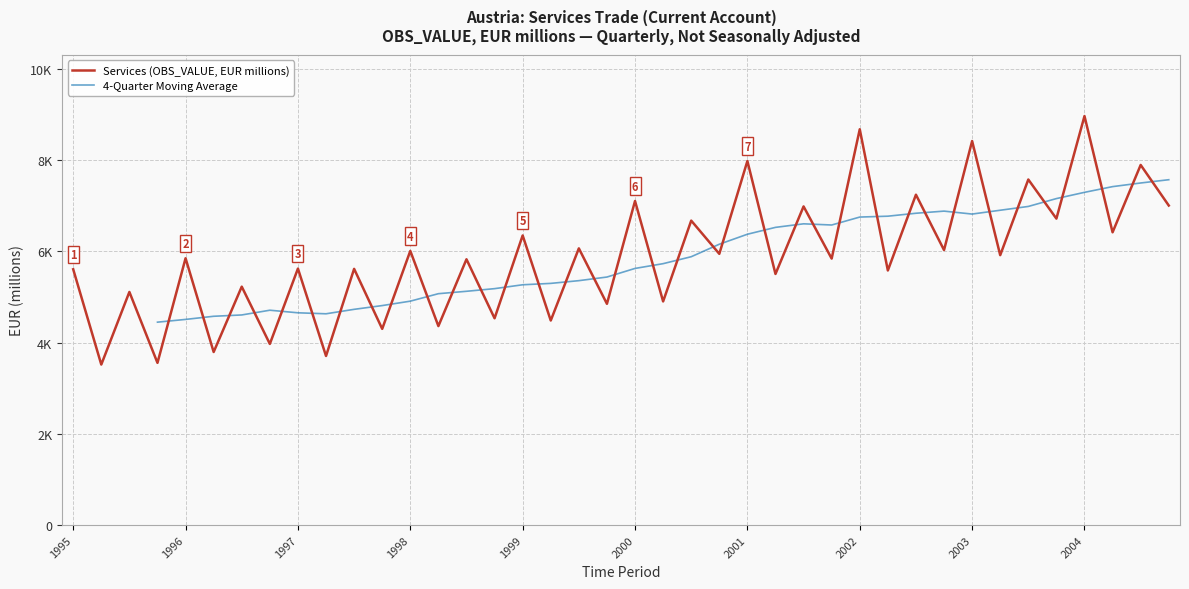

Reading right to left, list all the values displayed in this chart.

7002	7891	6415	8962	6715	7572	5914	8415	6026	7239	5579	8673	5839	6982	5502	7977	5943	6671	4900	7101	4848	6063	4482	6346	4531	5824	4360	6007	4299	5614	3705	5620	3969	5224	3792	5846	3554	5108	3517	5605